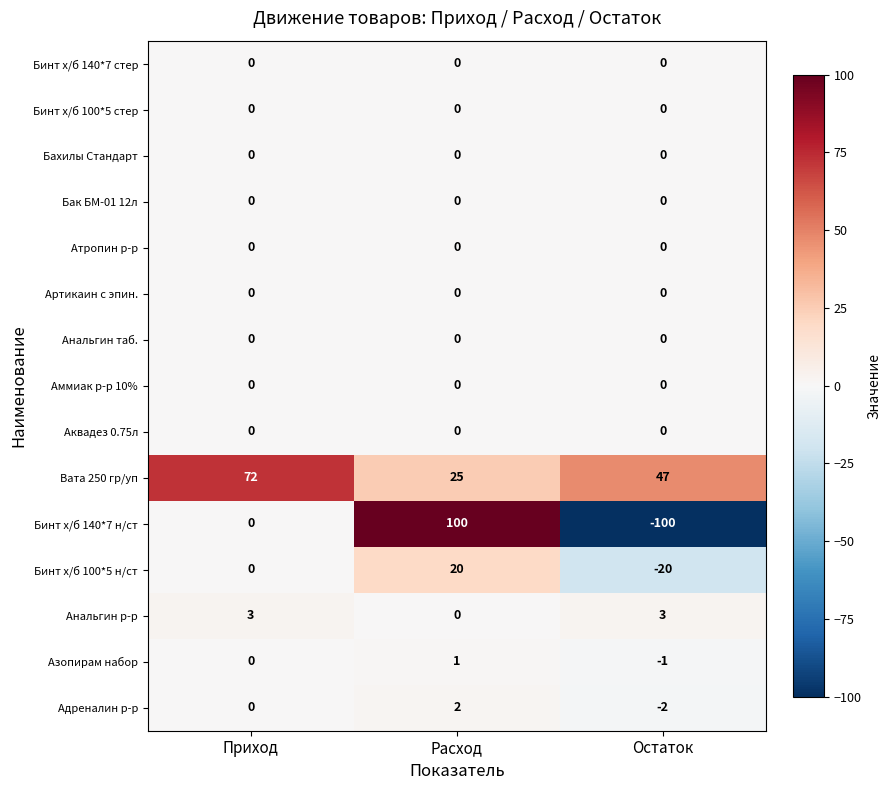

At how many categories does at least one series exceed 25?

3